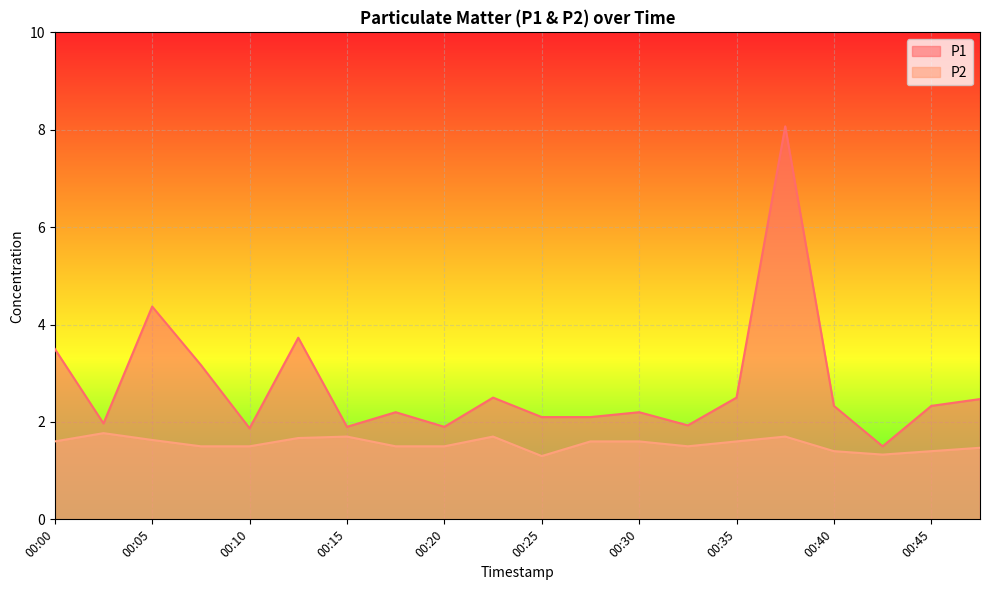

Which has a higher value, 00:20 or 00:30?

00:30